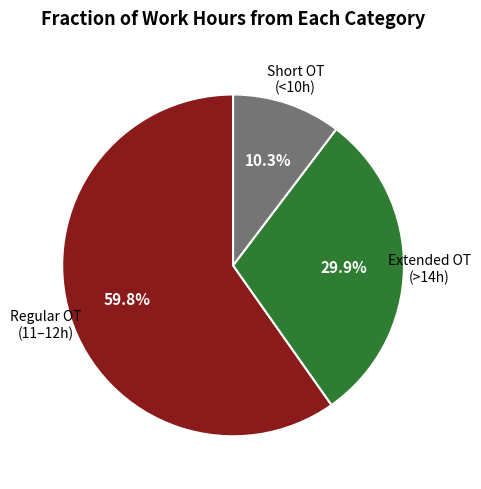

Is there a majority slice in this chart?

Yes